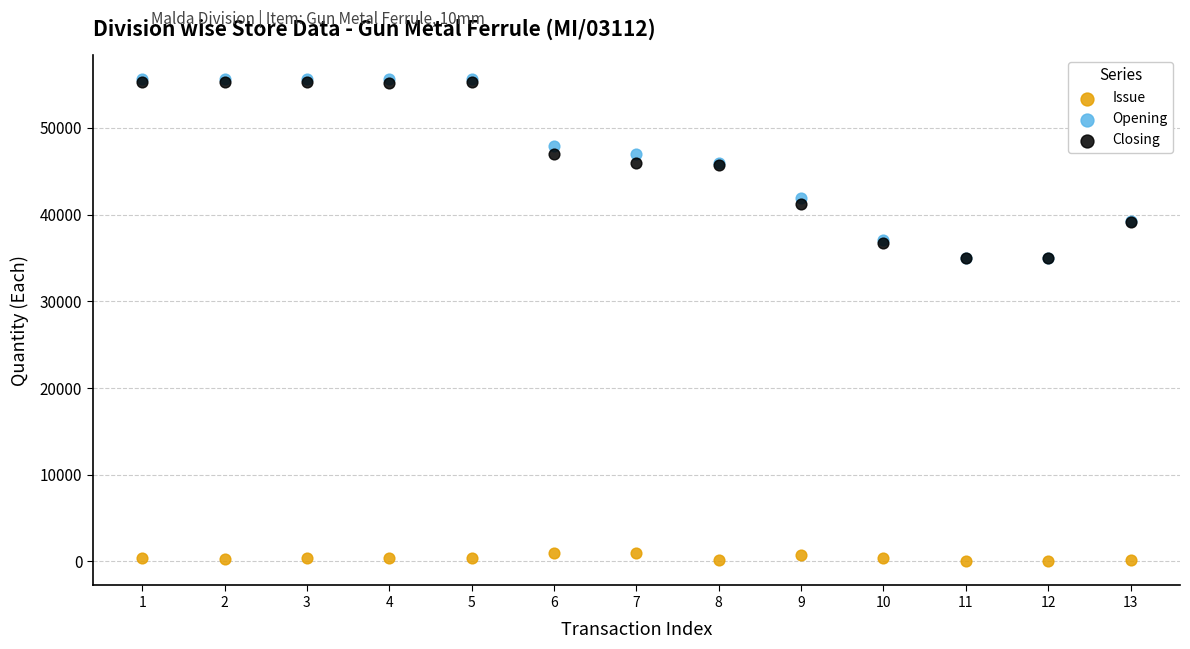

Which series has the widest spread of Y values?

Opening